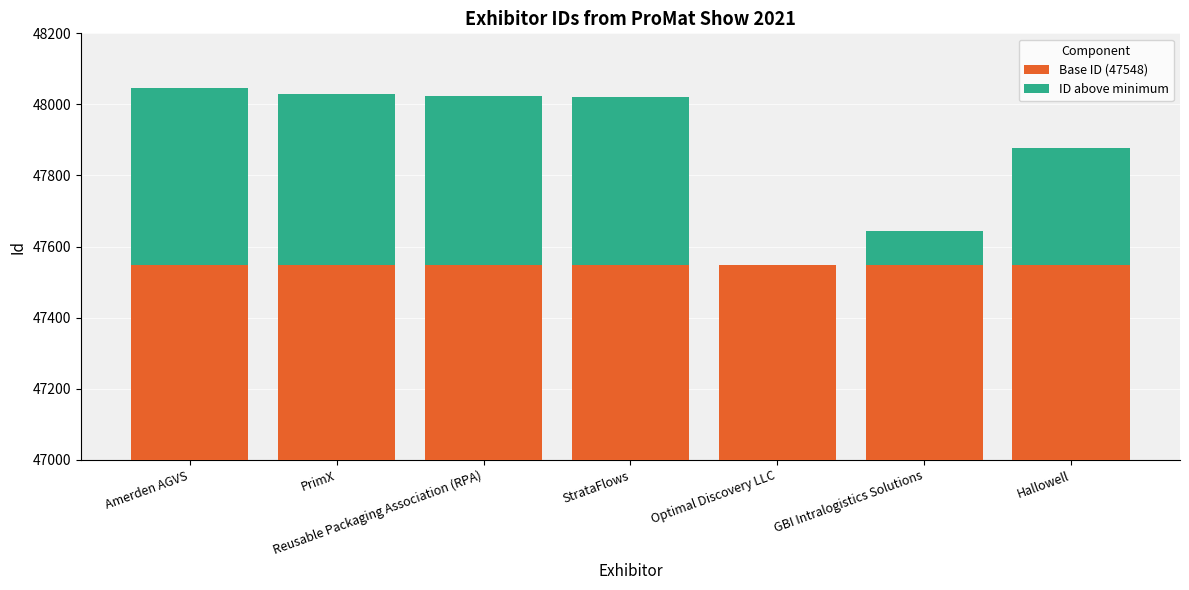

Reading left to right, extract all data points from this chart.

Base ID (47548): Amerden AGVS=47548	PrimX=47548	Reusable Packaging Association (RPA)=47548	StrataFlows=47548	Optimal Discovery LLC=47548	GBI Intralogistics Solutions=47548	Hallowell=47548
ID above minimum: Amerden AGVS=497	PrimX=482	Reusable Packaging Association (RPA)=477	StrataFlows=472	Optimal Discovery LLC=0	GBI Intralogistics Solutions=97	Hallowell=330